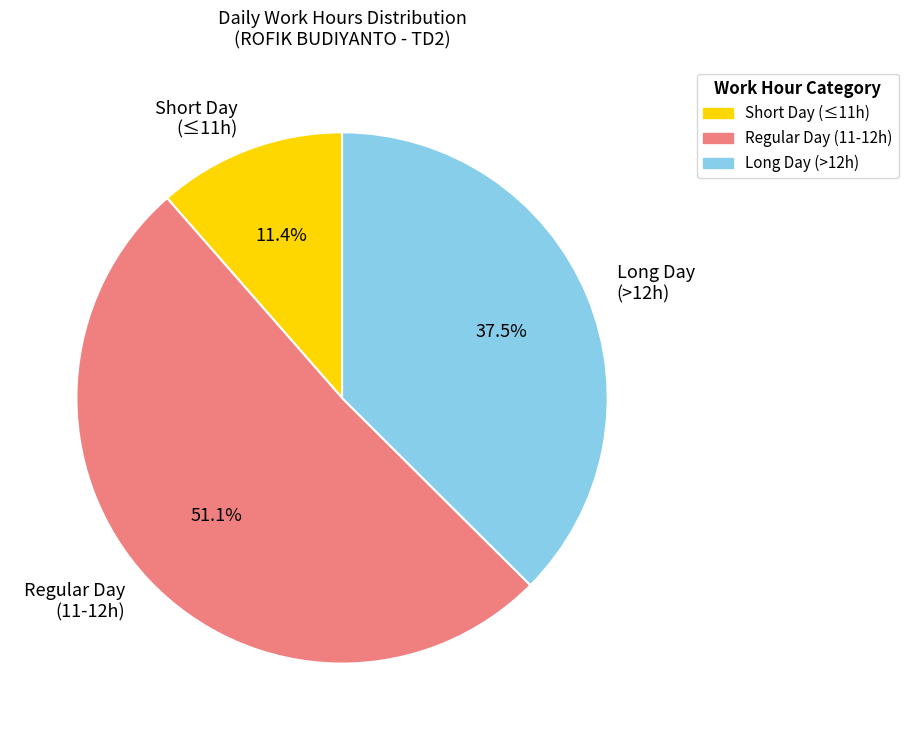

Which has a higher value, Long Day (>12h) or Short Day (≤11h)?

Long Day (>12h)